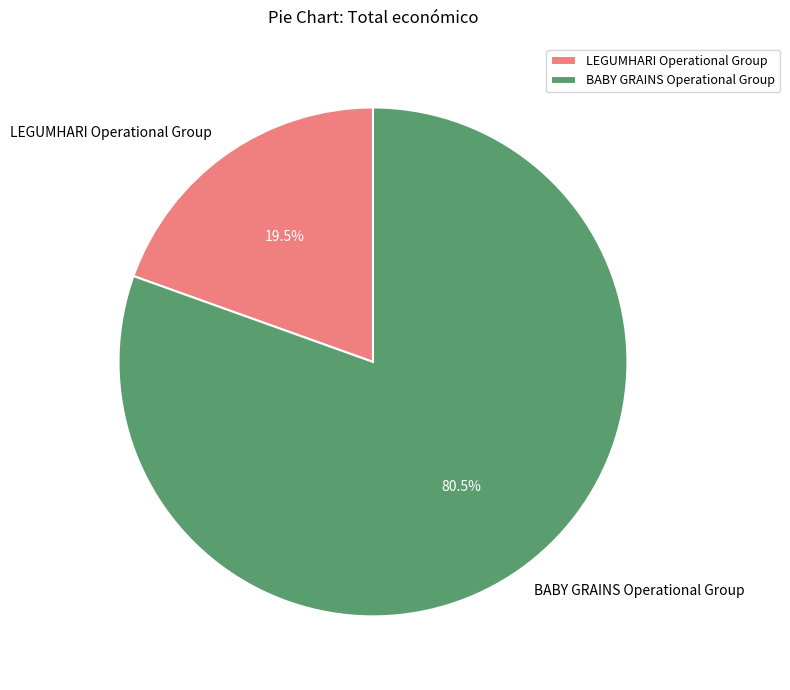

How many slices are in this pie chart?

2